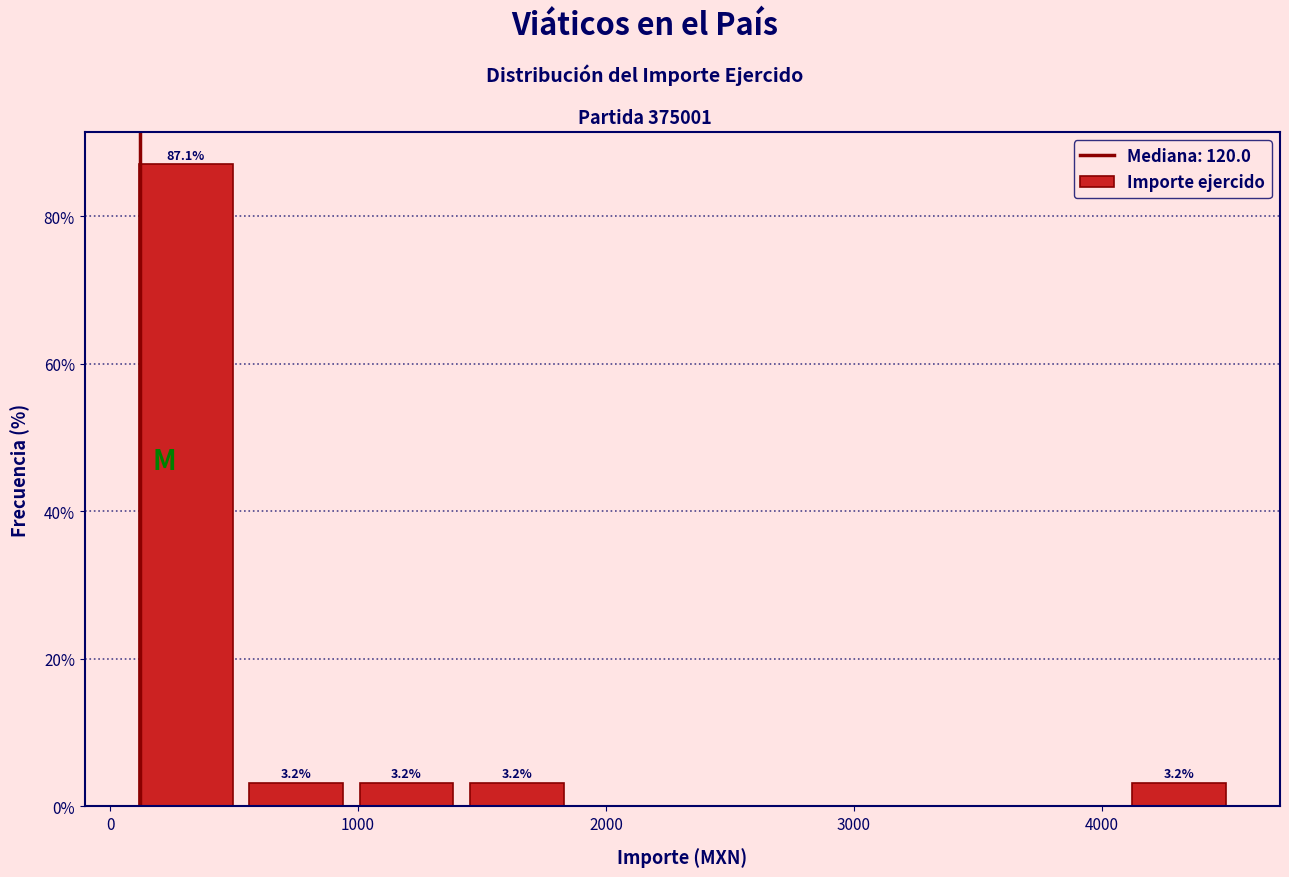

Over which range of the x-axis is the bar tallest?

100 to 500